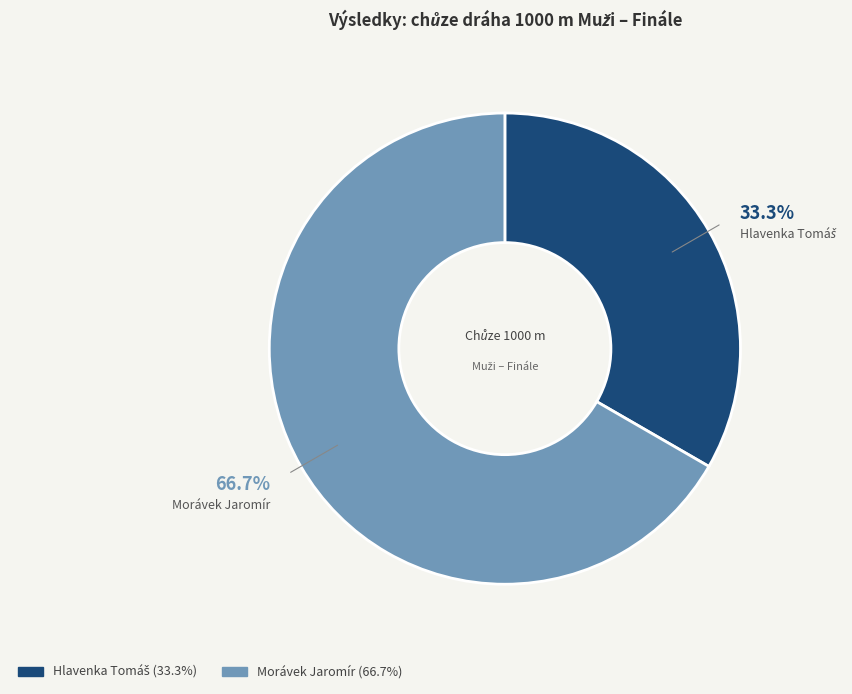

Does any single category account for the majority?

Yes